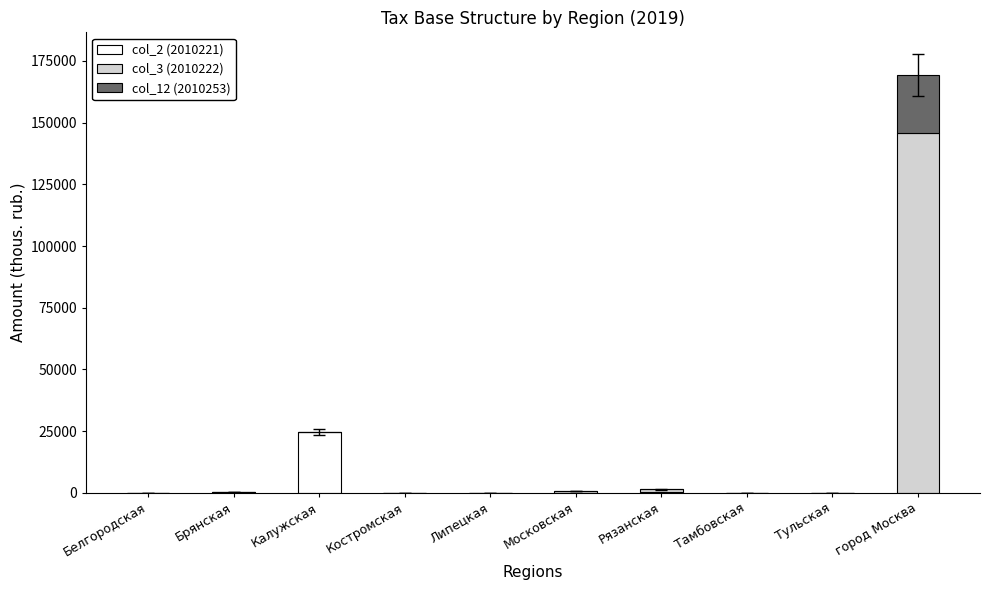

At which category is the sum across all series the highest?

город Москва